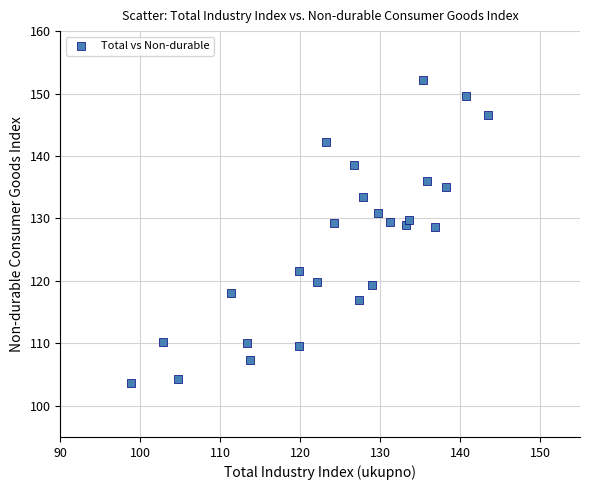

What is the range of Y values (max minus min)?

48.5